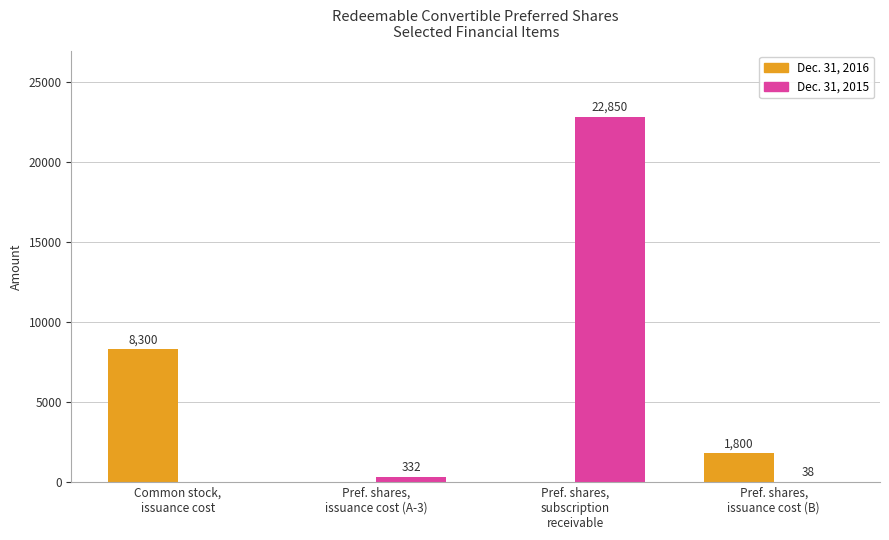

Reading left to right, list all the values displayed in this chart.

Dec. 31, 2016: Common stock,
issuance cost=8300	Pref. shares,
issuance cost (A-3)=0	Pref. shares,
subscription
receivable=0	Pref. shares,
issuance cost (B)=1800
Dec. 31, 2015: Common stock,
issuance cost=0	Pref. shares,
issuance cost (A-3)=332	Pref. shares,
subscription
receivable=22850	Pref. shares,
issuance cost (B)=38